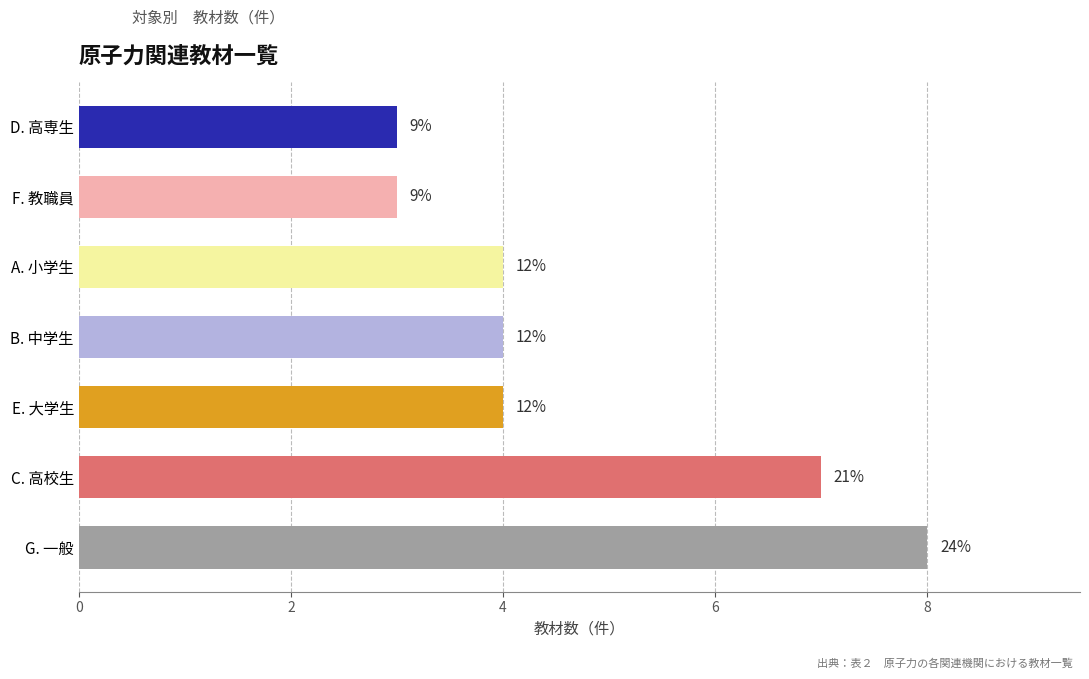

How many bars are there in total?

7